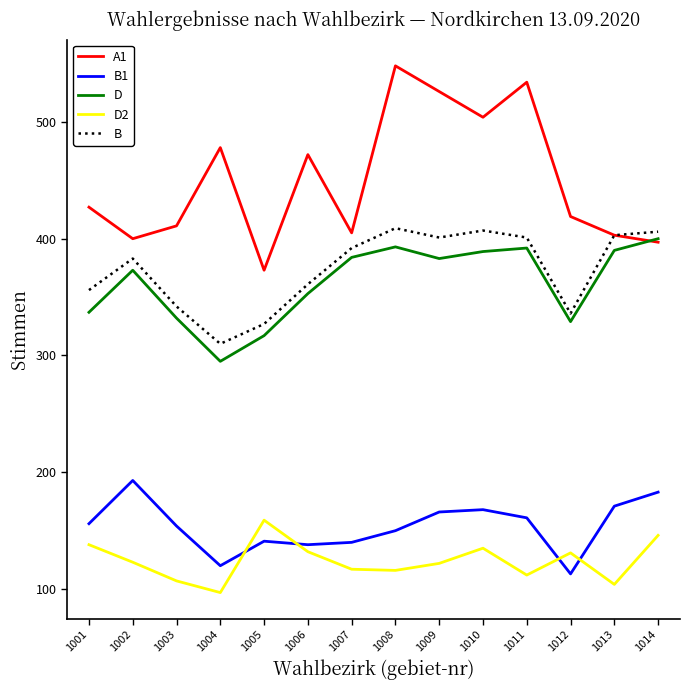

True or false: D2 has a value of 146 at 1014.

True